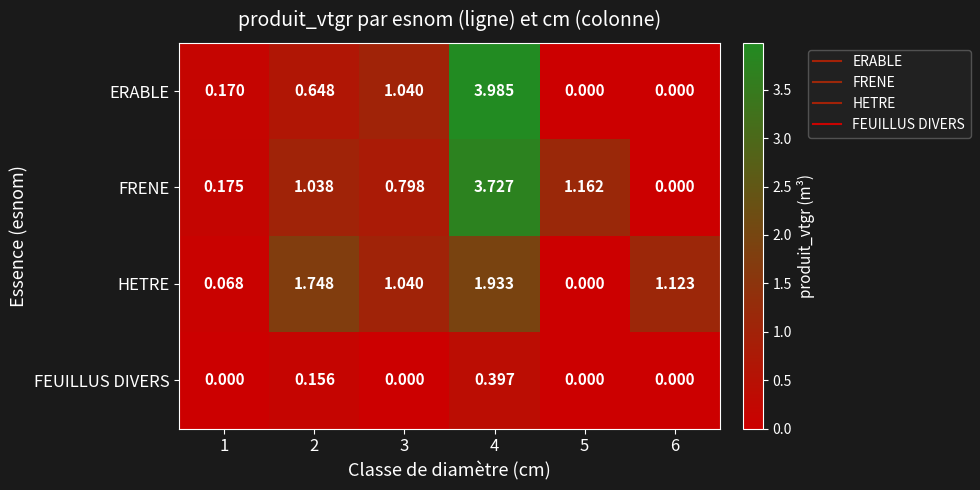

List the series in order of their peak value, highest first.

ERABLE, FRENE, HETRE, FEUILLUS DIVERS